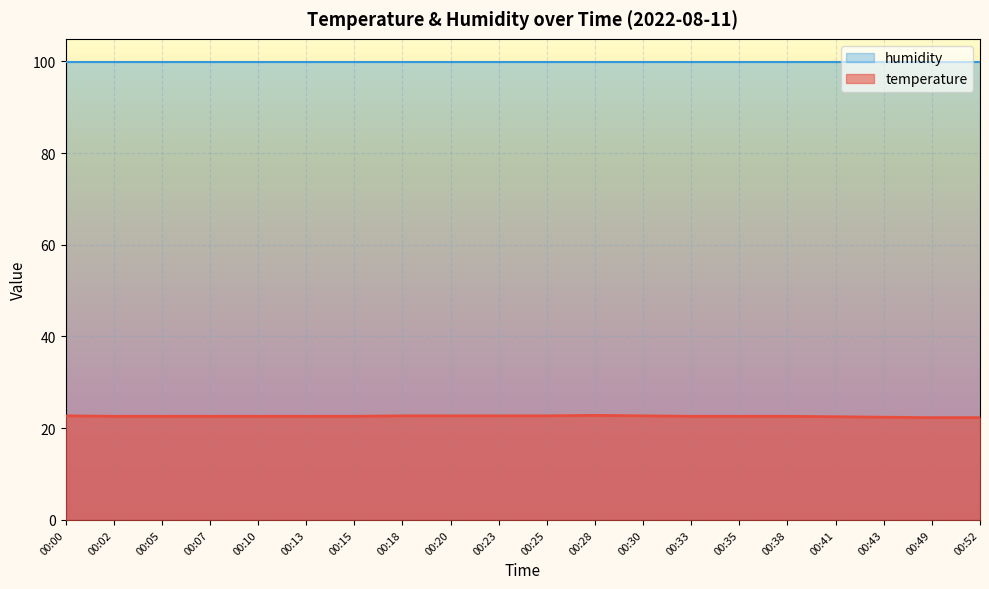

The chart shows a value of 22.6 at 00:07. True or false?

True